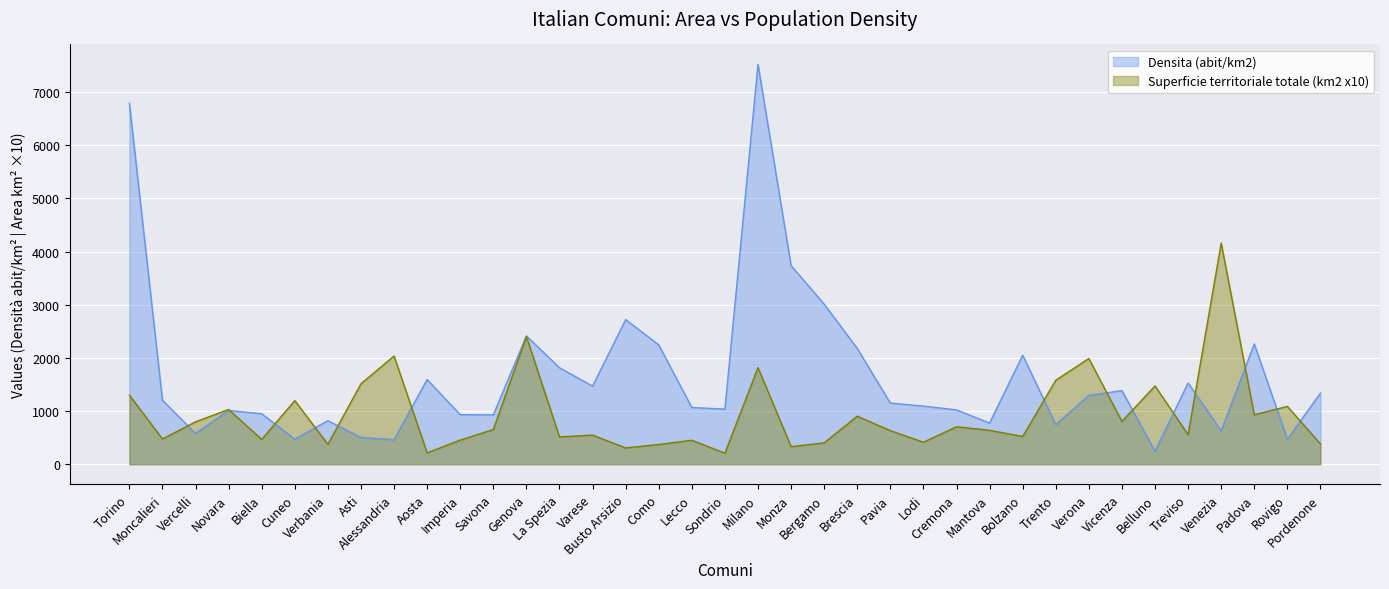

Does the chart display data point markers on the line(s)?

No